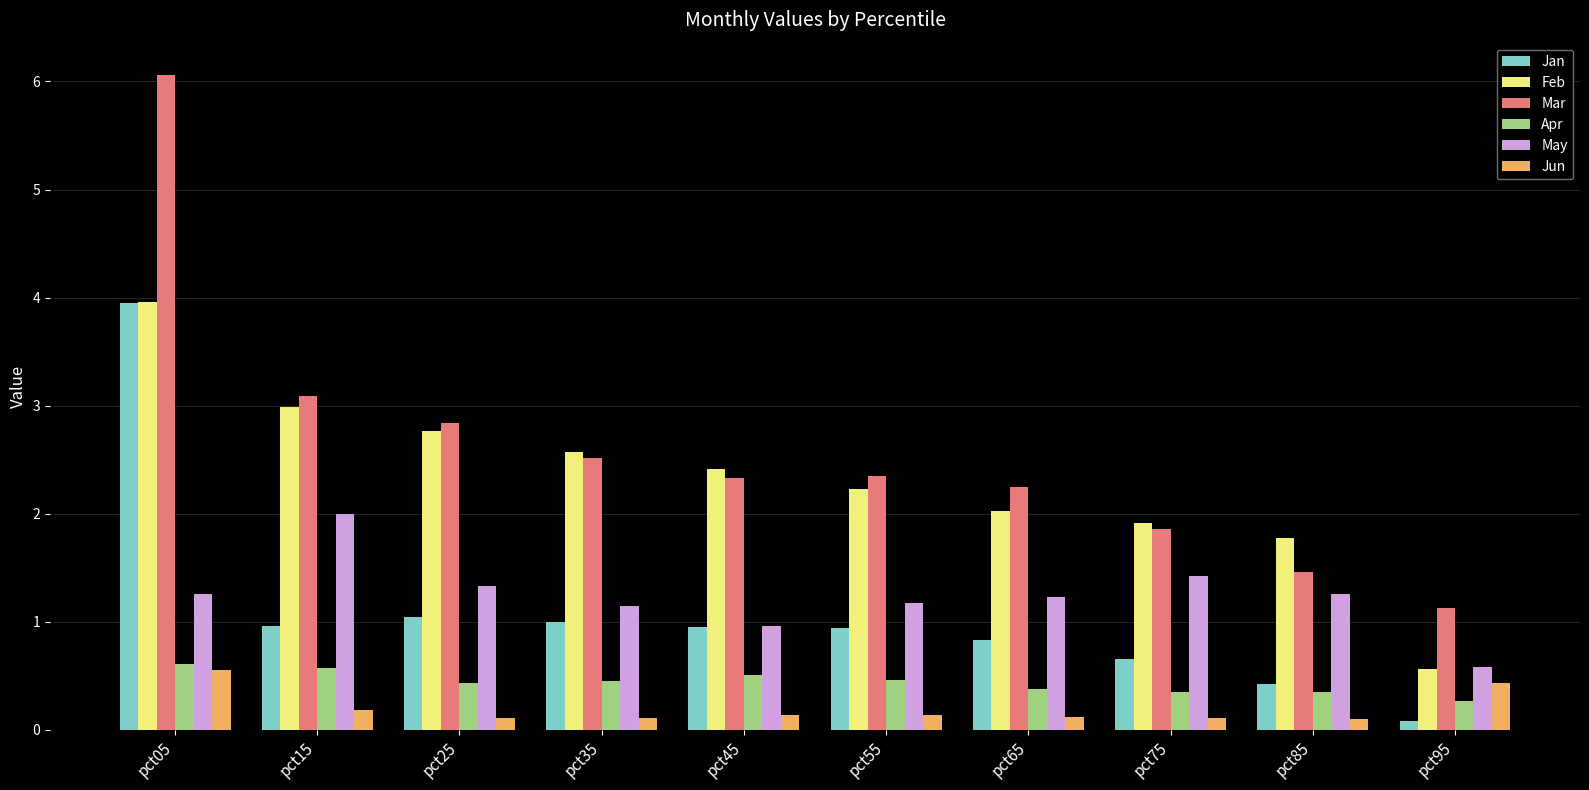

At which label does May reach its minimum?

pct95